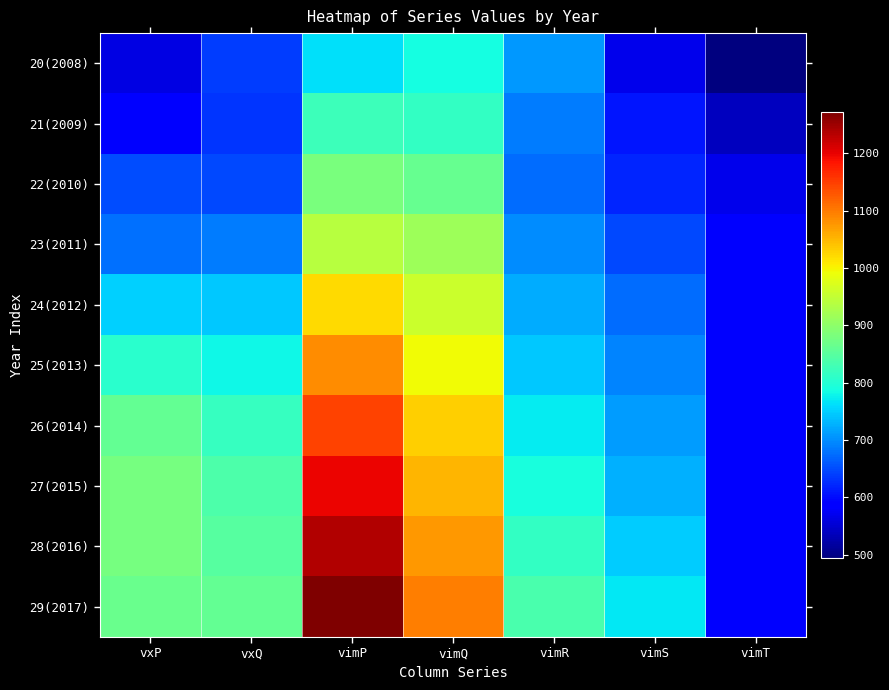

What is the difference between the highest and lowest values at vimQ?

310